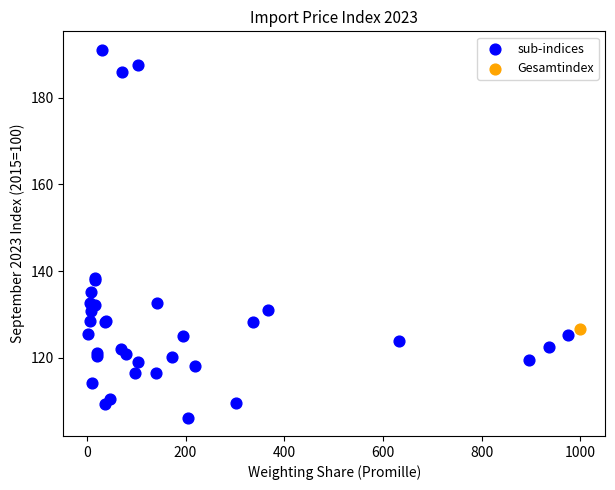

What are all the series names shown in the legend?

sub-indices, Gesamtindex